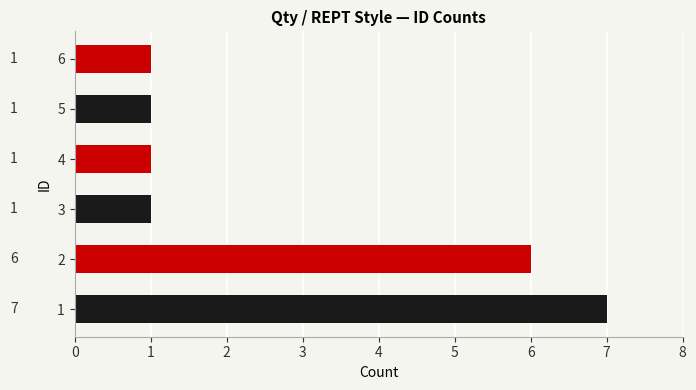

True or false: the data shows 2 at 4.

False